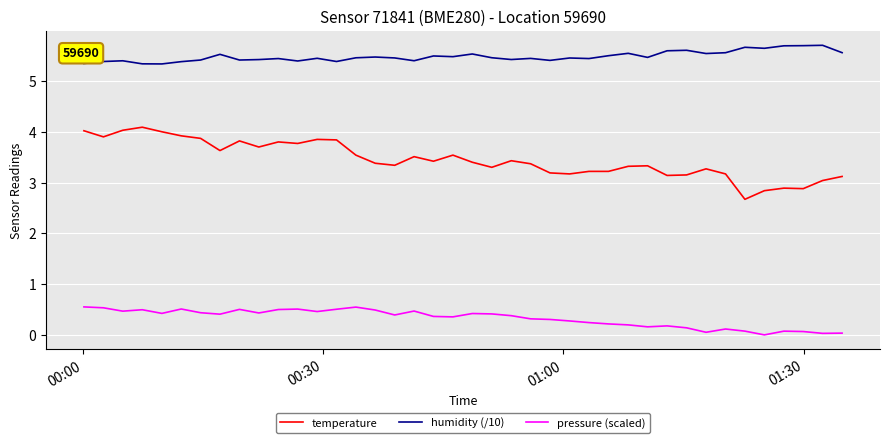

True or false: pressure (scaled) and humidity (/10) cross at least once.

False